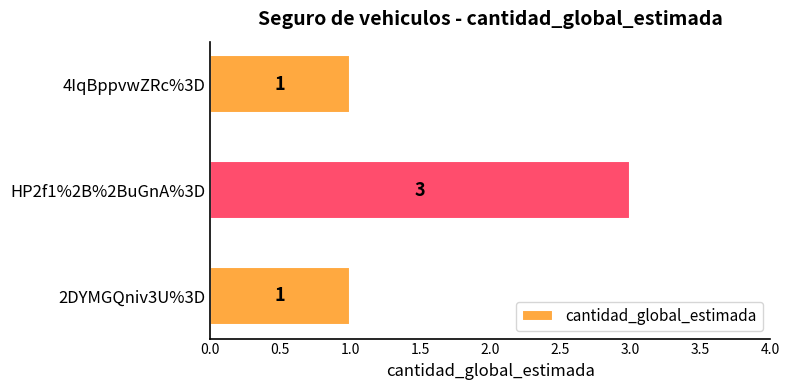

What is the average value?

2